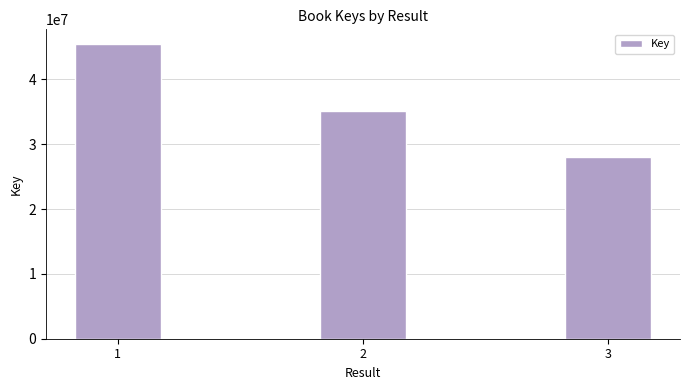

The value at 2 is 47494874. True or false?

False